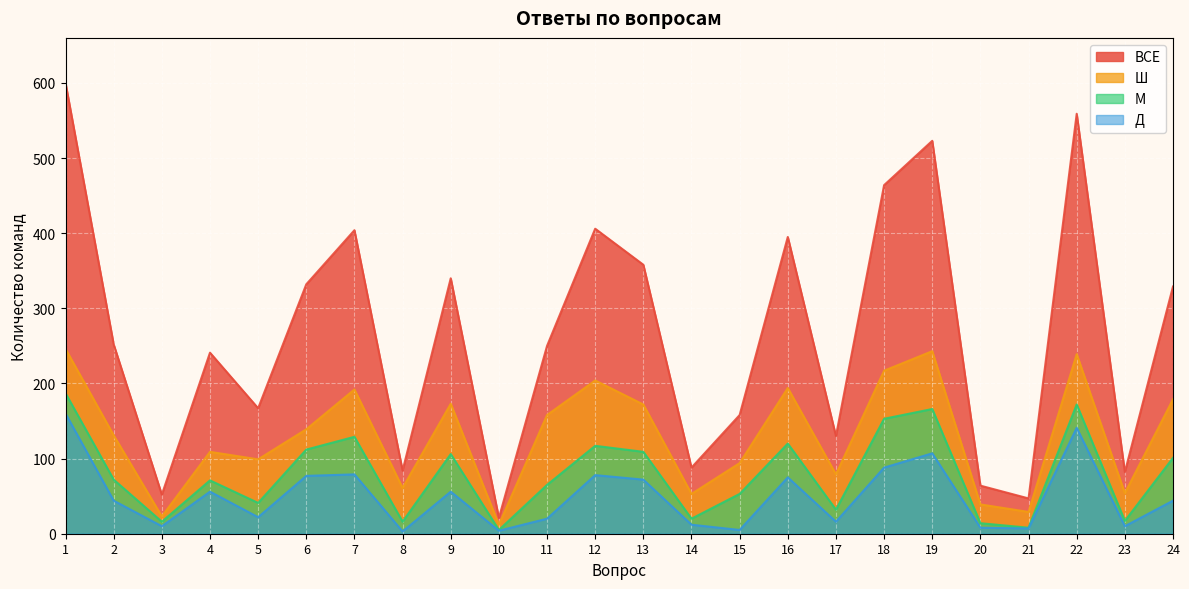

At which category is the sum across all series the highest?

1